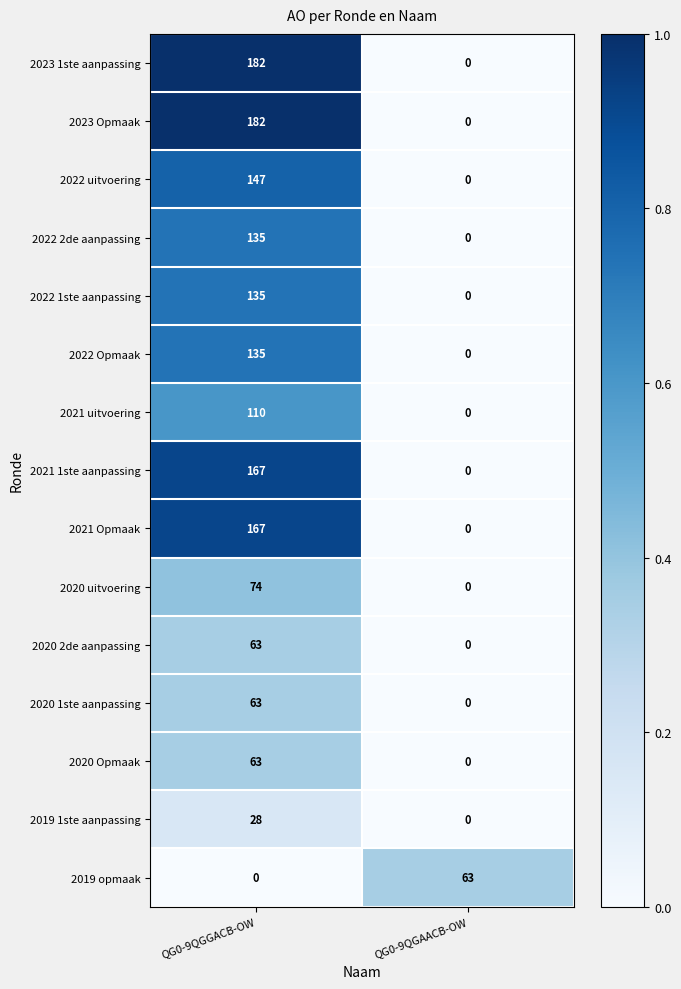

What is the sum of the 2023 Opmaak values at QG0-9QGAACB-OW and QG0-9QGGACB-OW?

182